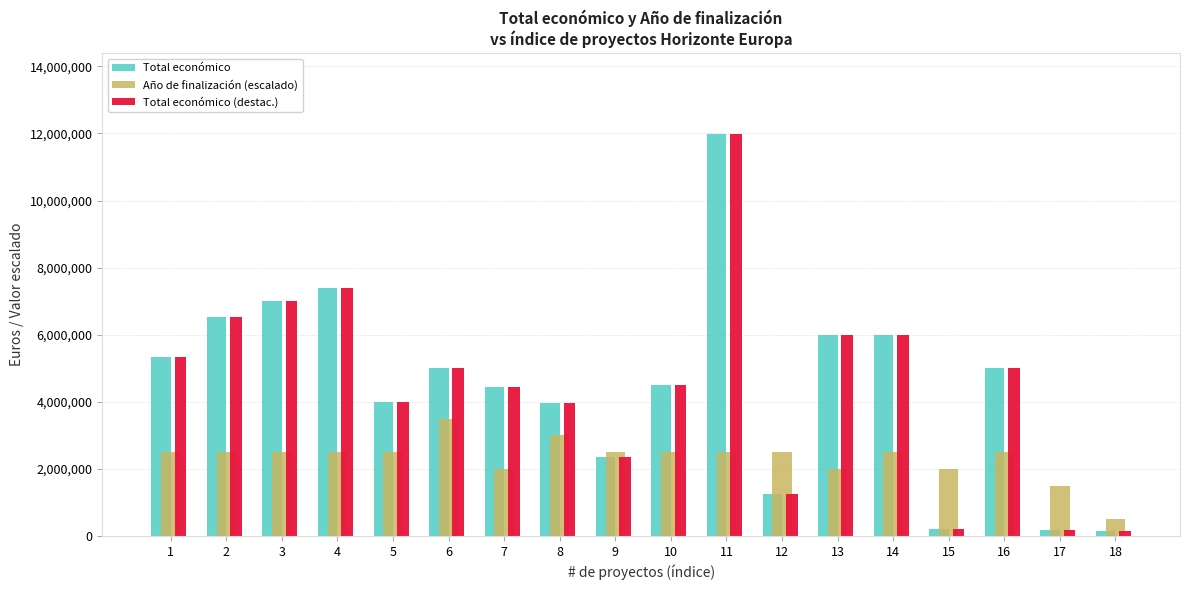

Is the value of Año de finalización (escalado) at 13 greater than the value of Total económico at 13?

No